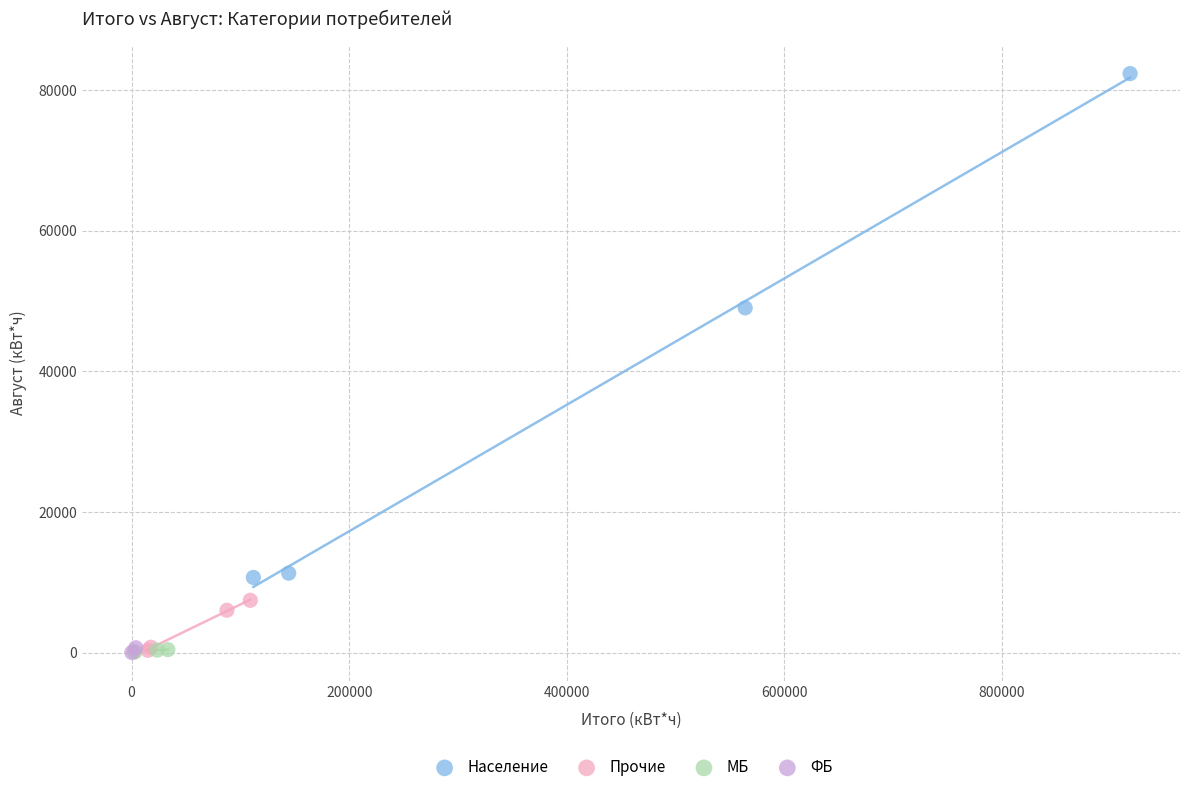

What are all the series names shown in the legend?

Население, Прочие, МБ, ФБ